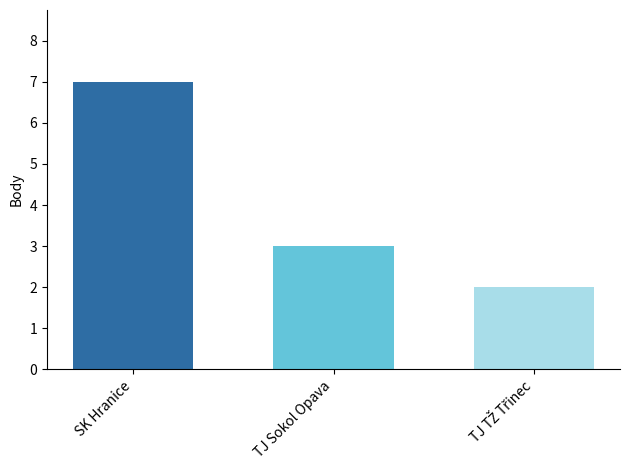

What is the spread (max minus min) of values at TJ Sokol Opava?

5